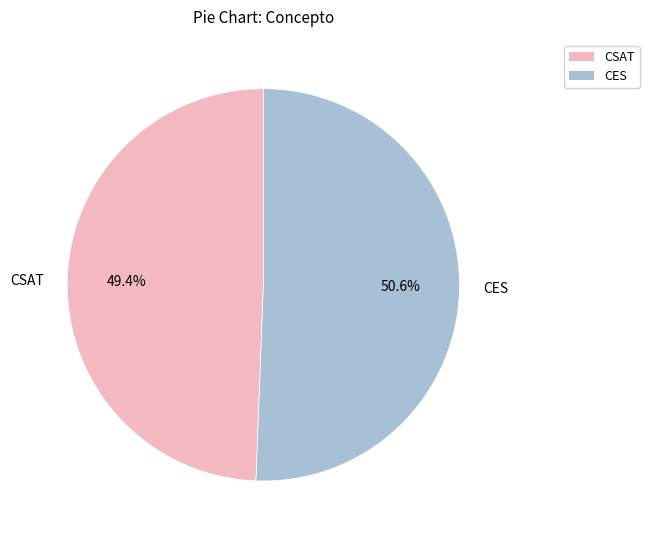

Approximately how many times larger is the value at CSAT compared to CES?

1.0